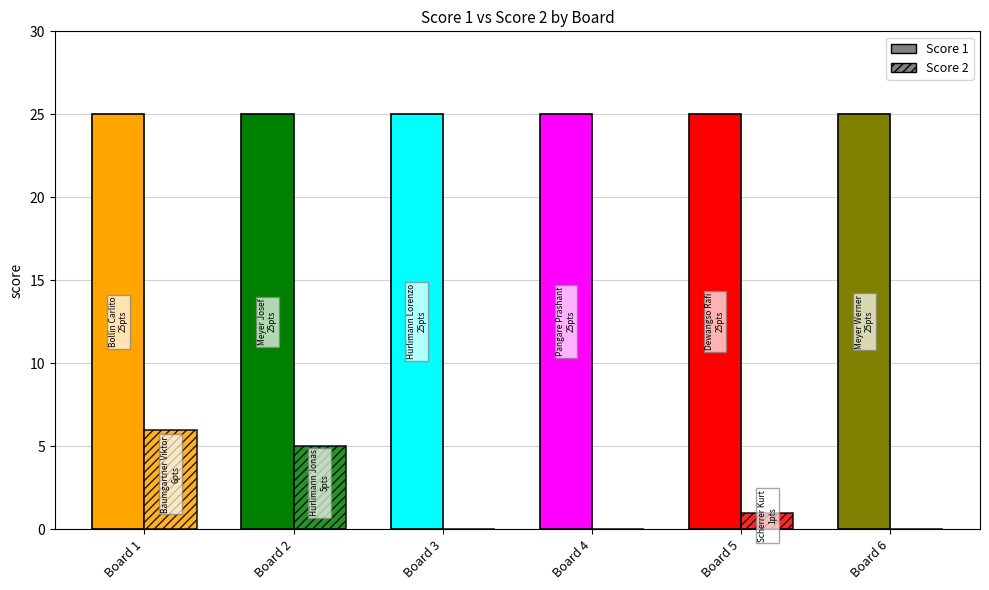

At how many categories does at least one series exceed 22?

6